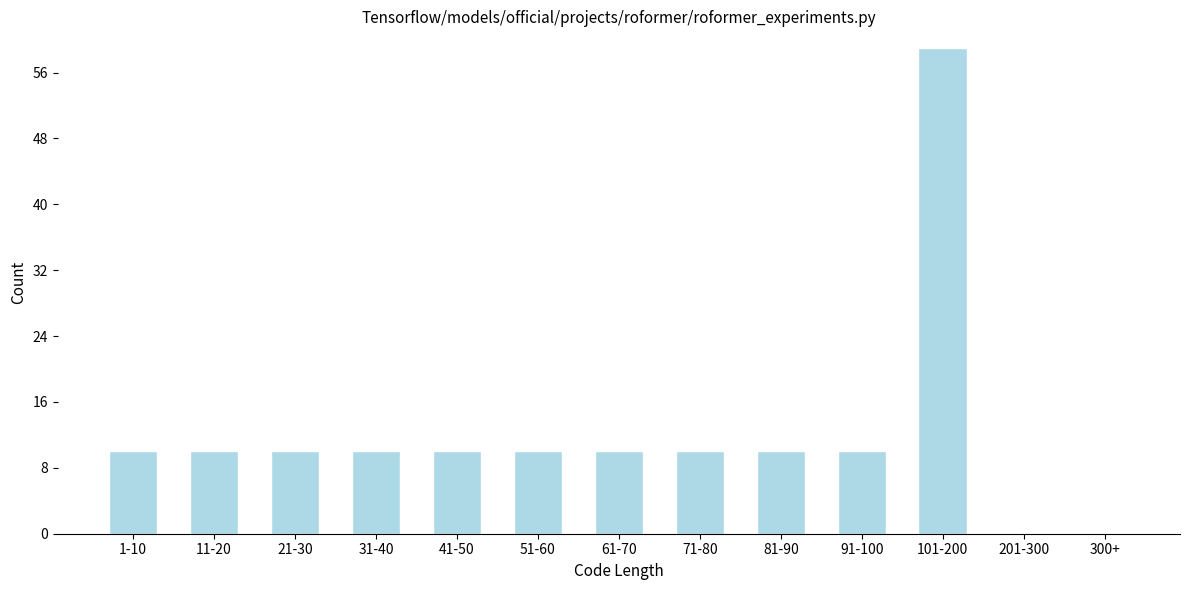

Reading left to right, list all the values displayed in this chart.

1-10=10	11-20=10	21-30=10	31-40=10	41-50=10	51-60=10	61-70=10	71-80=10	81-90=10	91-100=10	101-200=59	201-300=0	300+=0